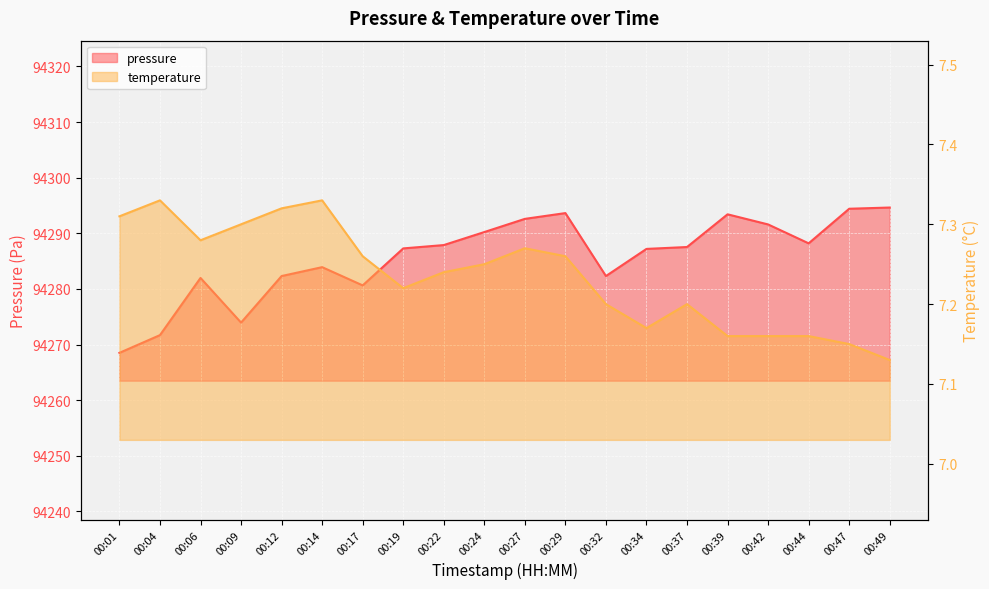

What is the difference between the second highest and second lowest values in the pressure series?

22.7